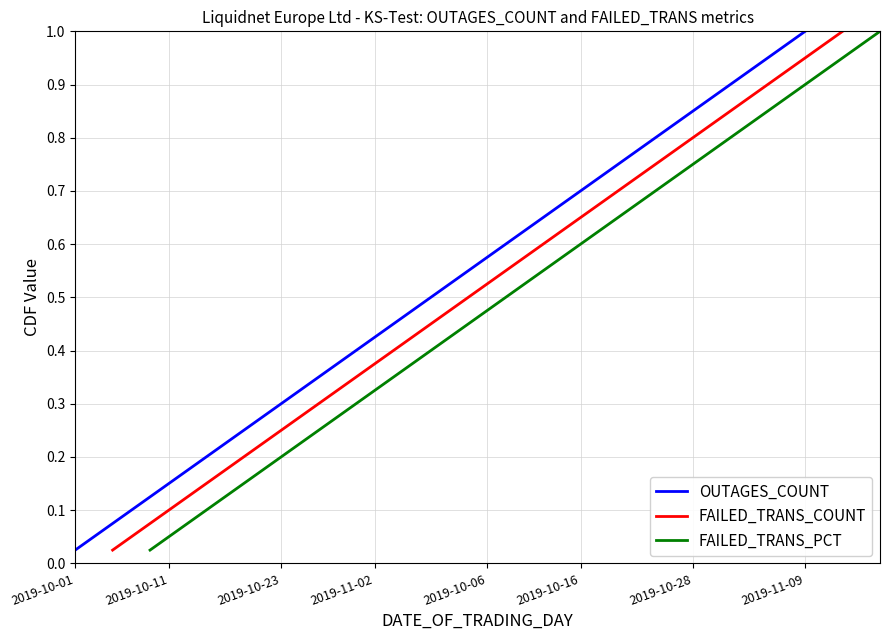

Is the value of FAILED_TRANS_COUNT at 15 greater than the value of FAILED_TRANS_PCT at 13?

Yes